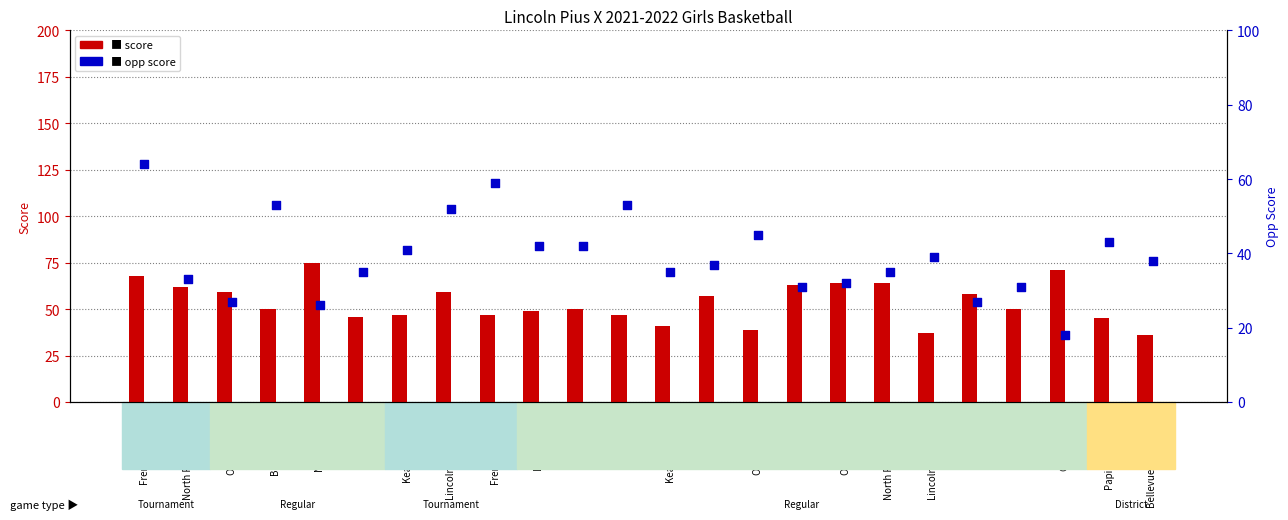

Which series has the widest spread of Y values?

opp score